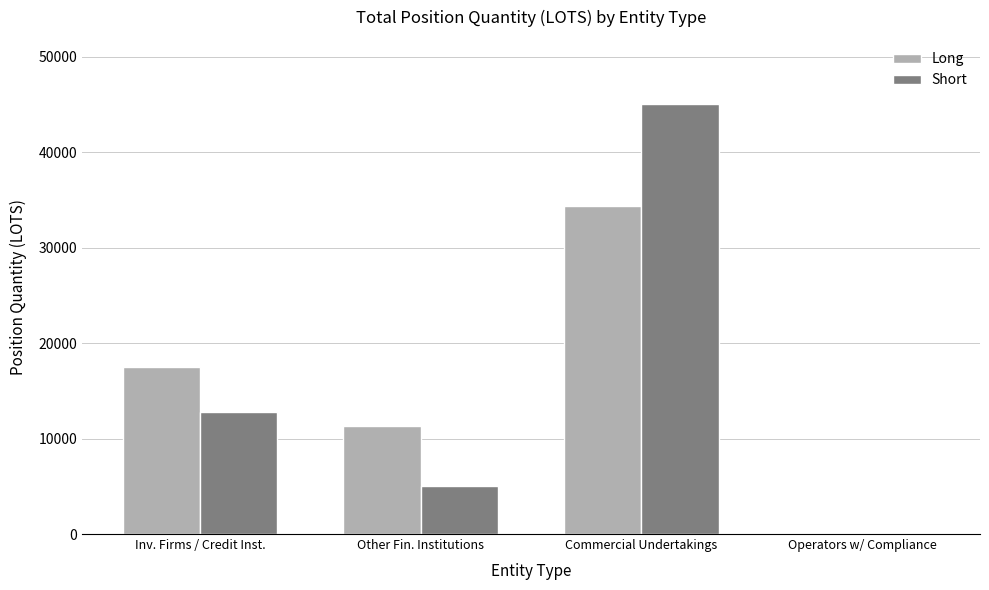

Count the number of data series in this chart.

2